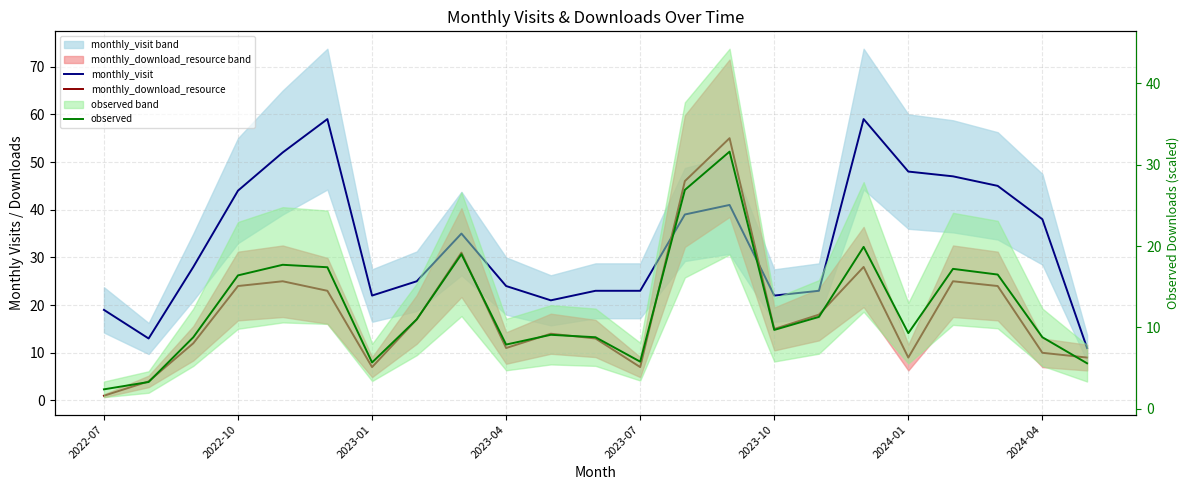

How many data points in monthly_download_resource are less than 15?

11